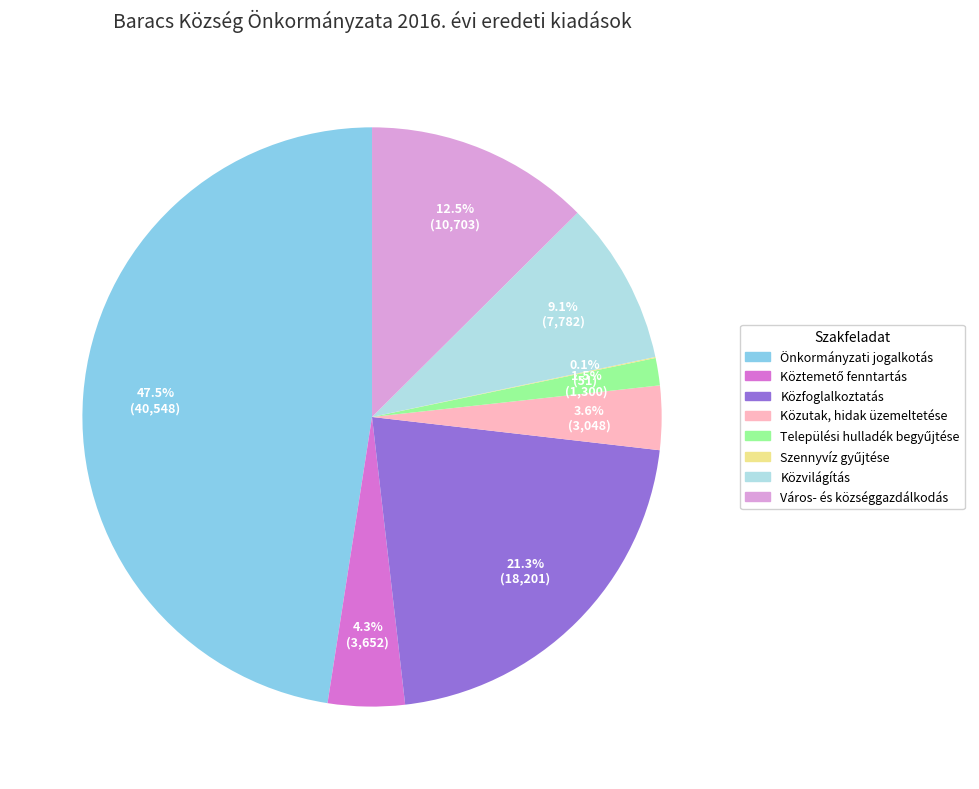

How much of the chart is everything except Közvilágítás?

90.9%